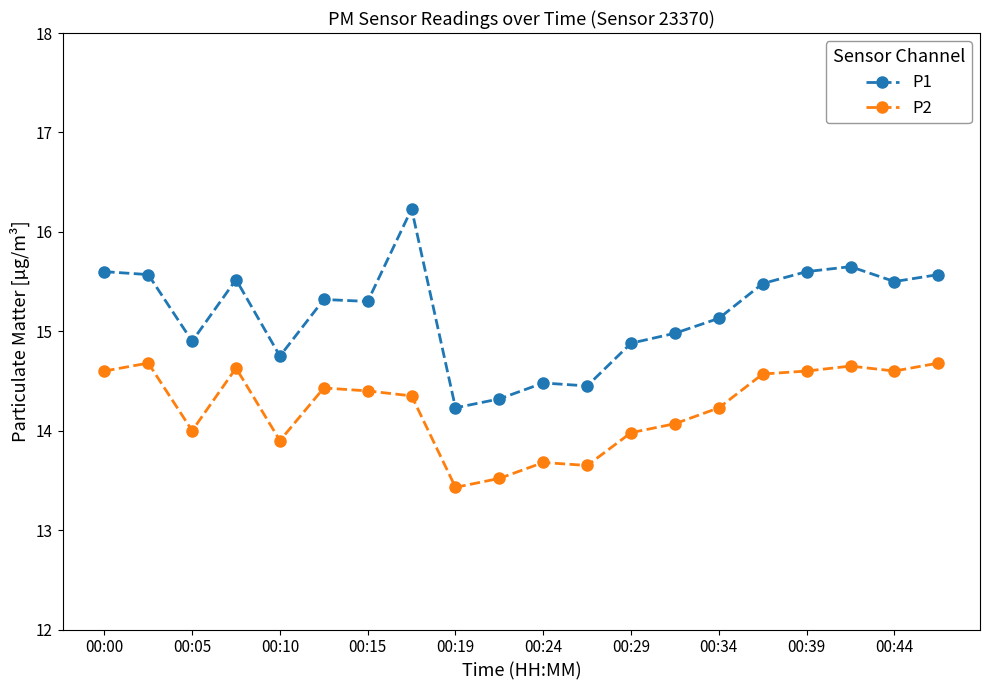

What is the lowest value of the P2 series?

13.4